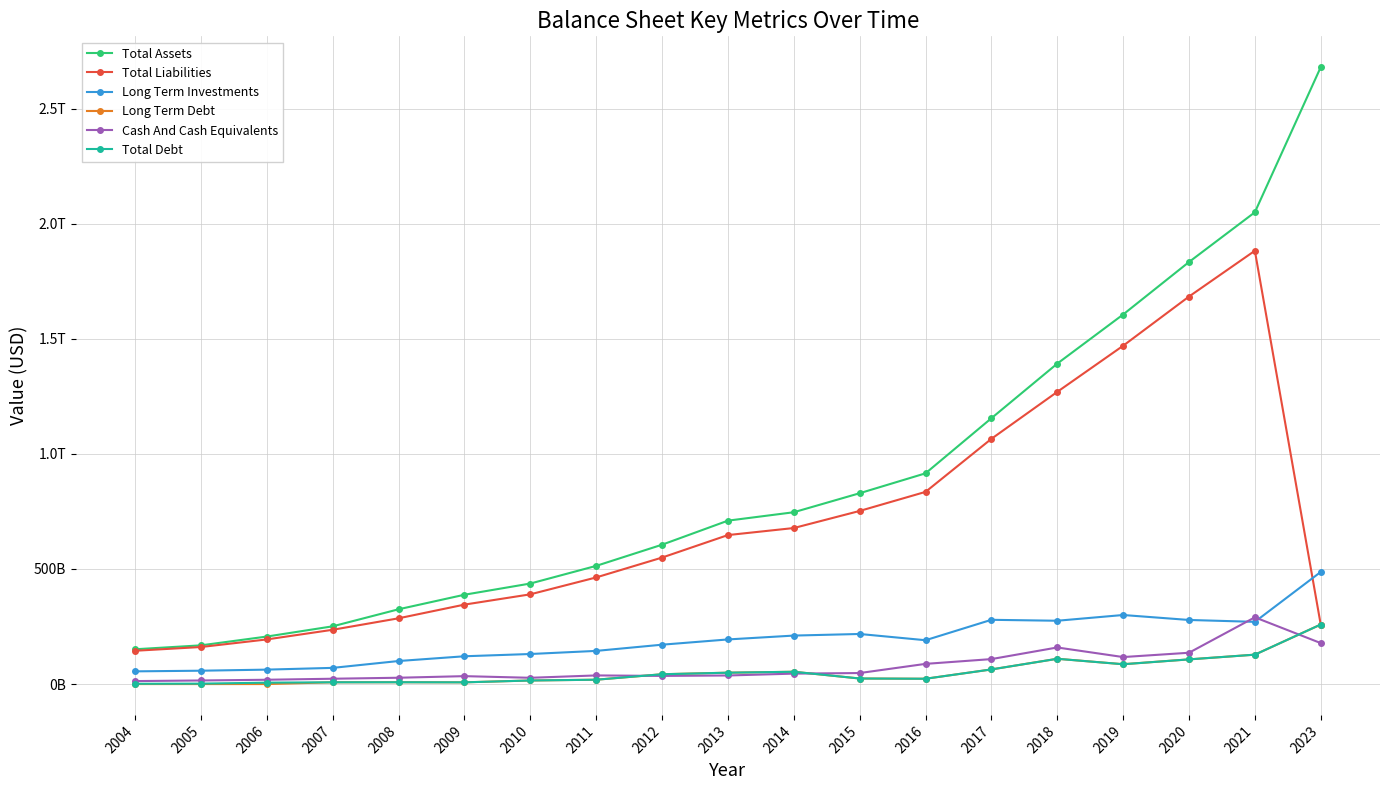

True or false: Total Assets and Total Liabilities cross at least once.

False